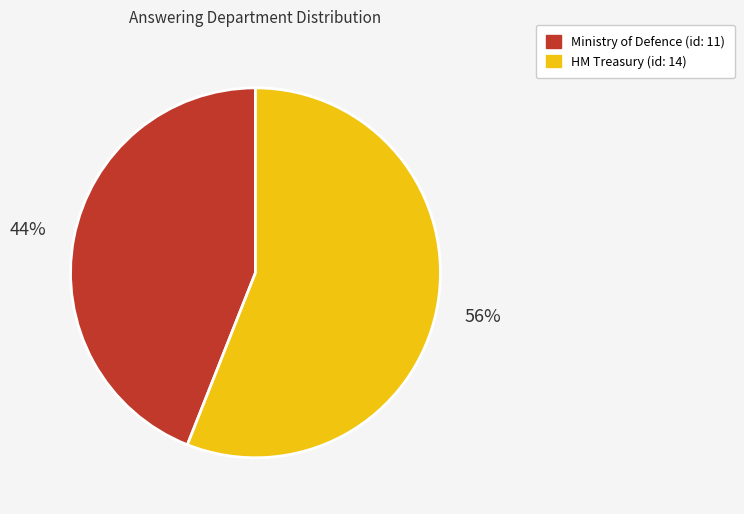

What percentage is the Ministry of Defence (id: 11) slice, to the nearest percent?

44%